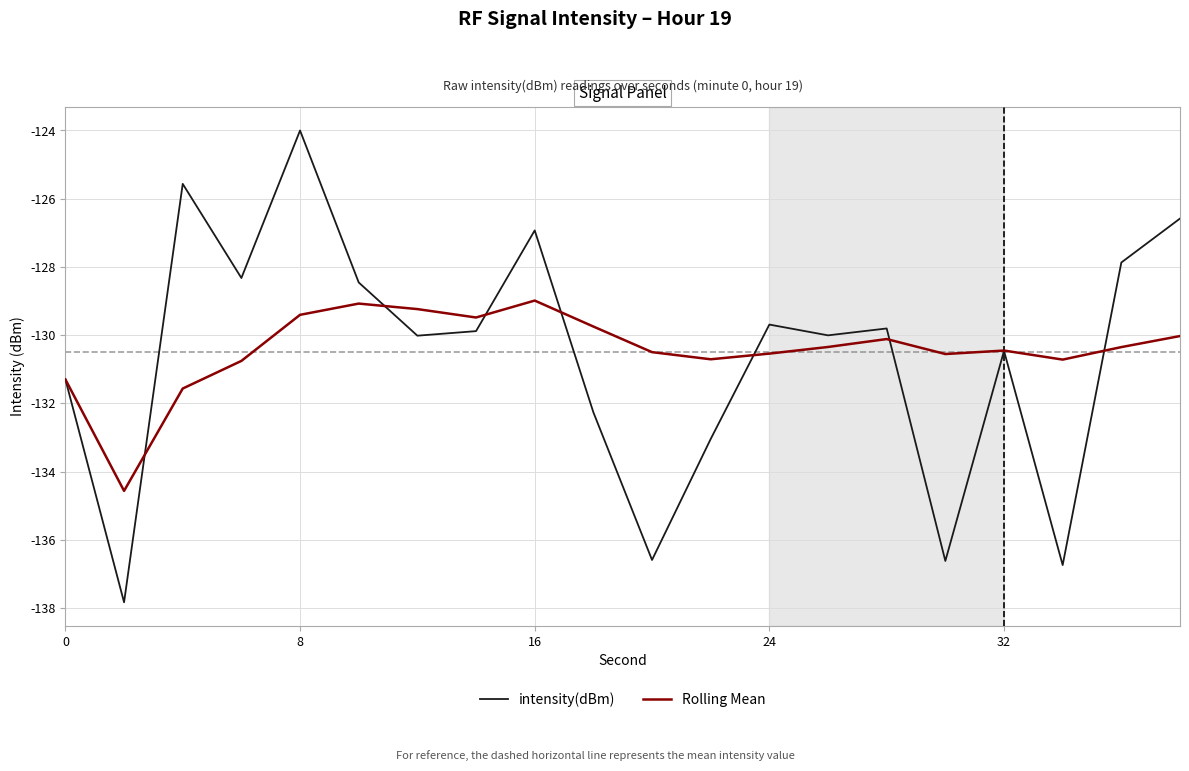

List the series in order of their peak value, highest first.

intensity(dBm), Rolling Mean